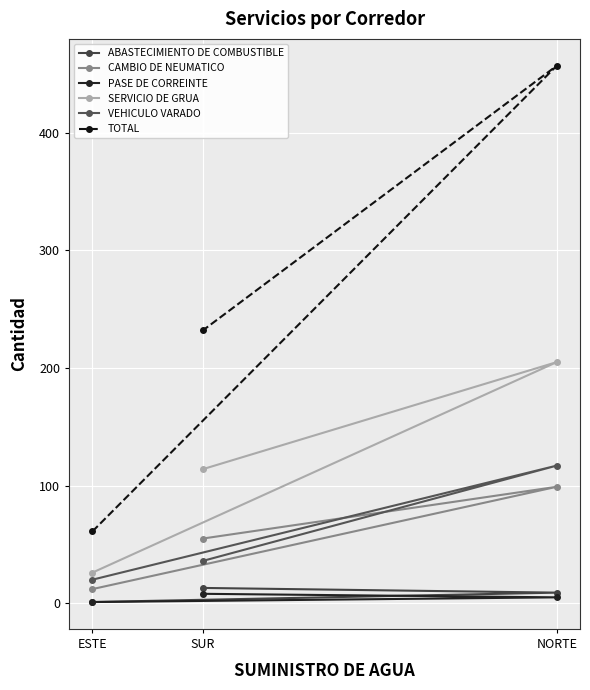

Reading left to right, transcribe all the data shown in this chart.

ABASTECIMIENTO DE COMBUSTIBLE: ESTE=1	SUR=13	NORTE=9
CAMBIO DE NEUMATICO: ESTE=12	SUR=55	NORTE=99
PASE DE CORREINTE: ESTE=1	SUR=8	NORTE=5
SERVICIO DE GRUA: ESTE=26	SUR=114	NORTE=205
VEHICULO VARADO: ESTE=20	SUR=36	NORTE=117
TOTAL: ESTE=61	SUR=232	NORTE=457